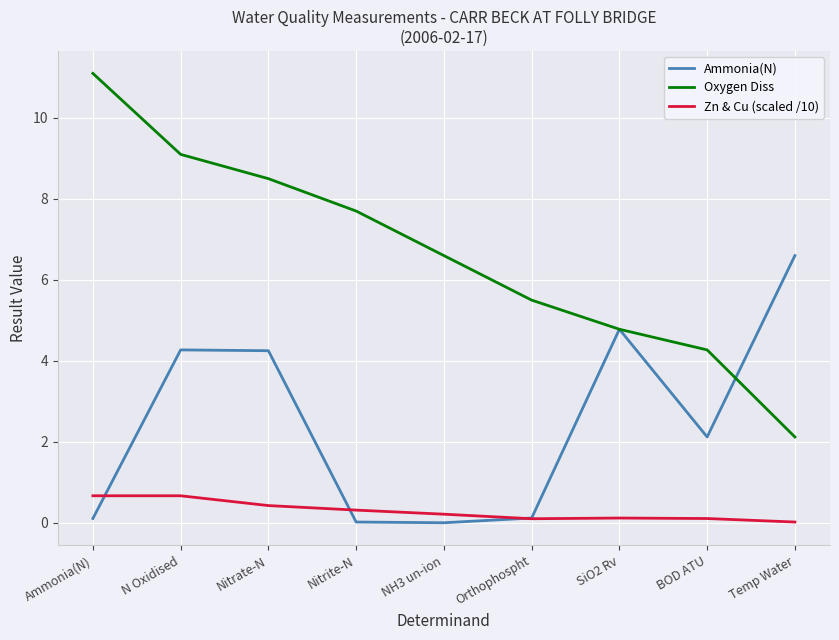

What is the total value across all series at SiO2 Rv?

9.7